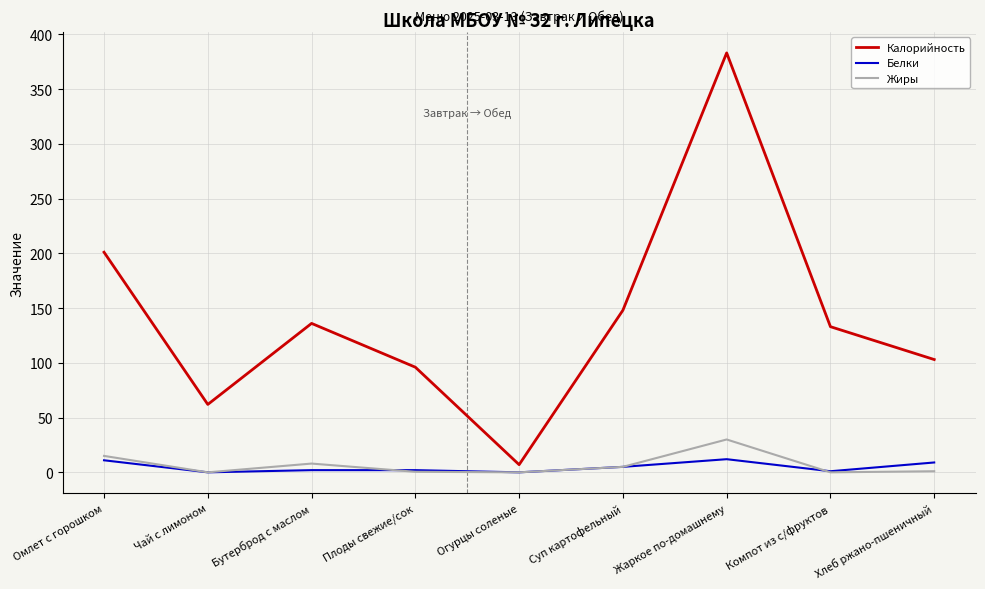

Count the number of categories in the chart.

9